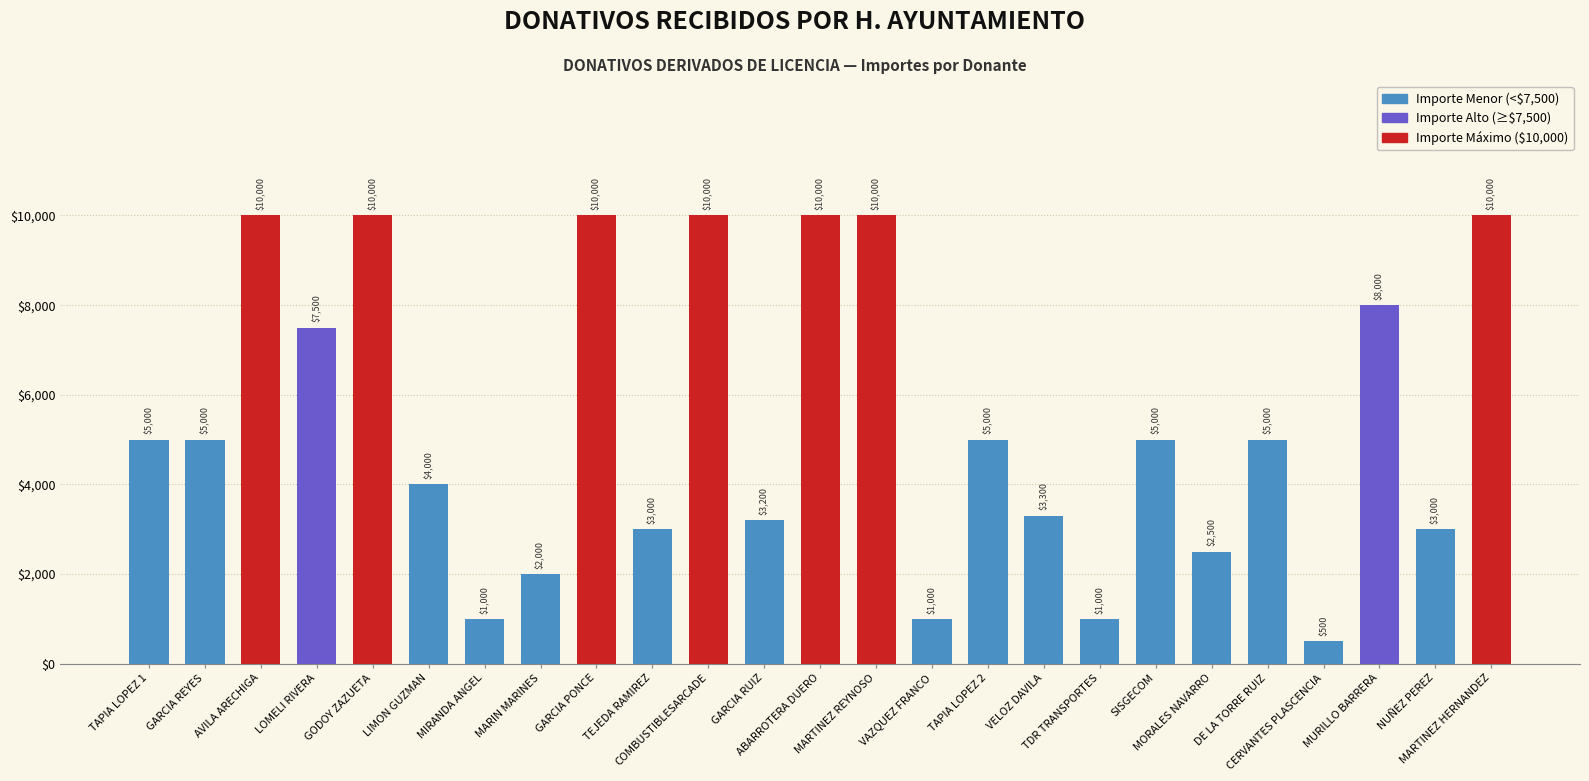

What is the value of the 23rd bar from the left?

8000